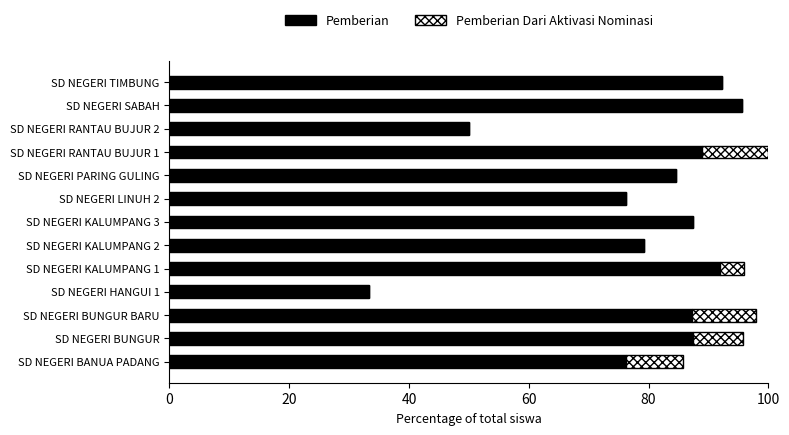

What is the sum of all Pemberian values?

1030.6